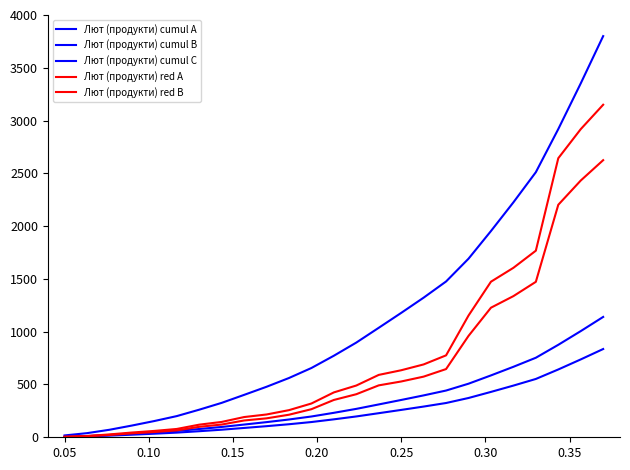

Is this an area chart (filled region under the line)?

No